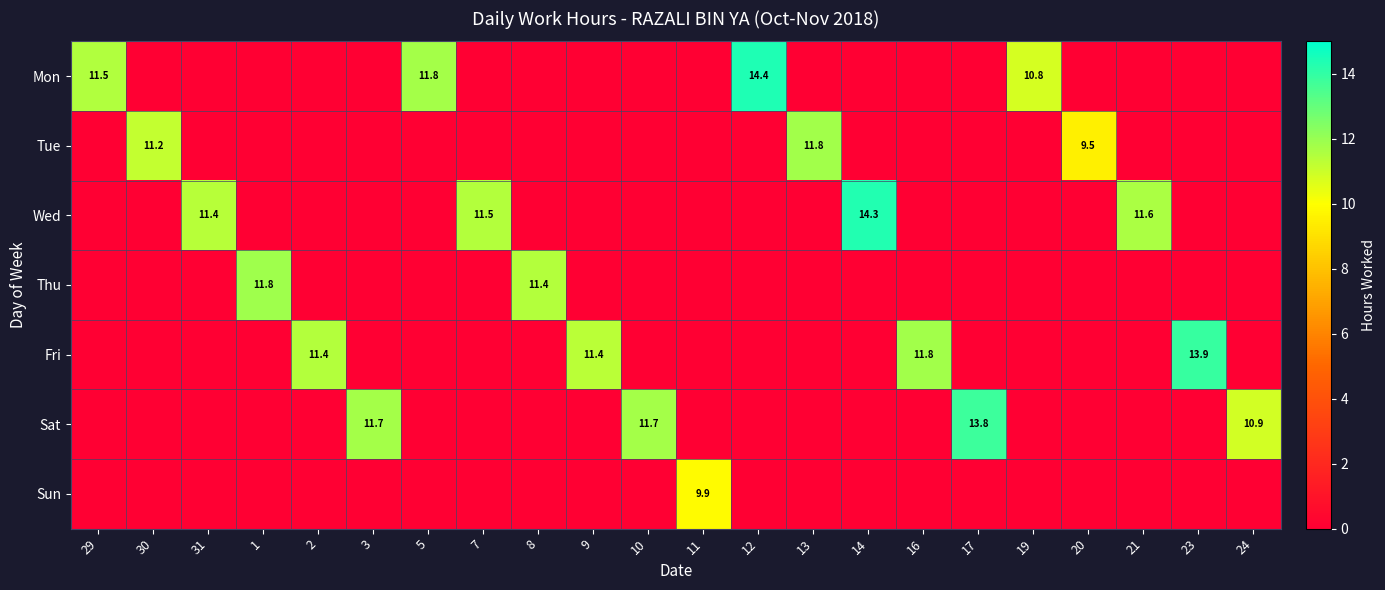

True or false: Mon has a value of 11.5 at 29.

True